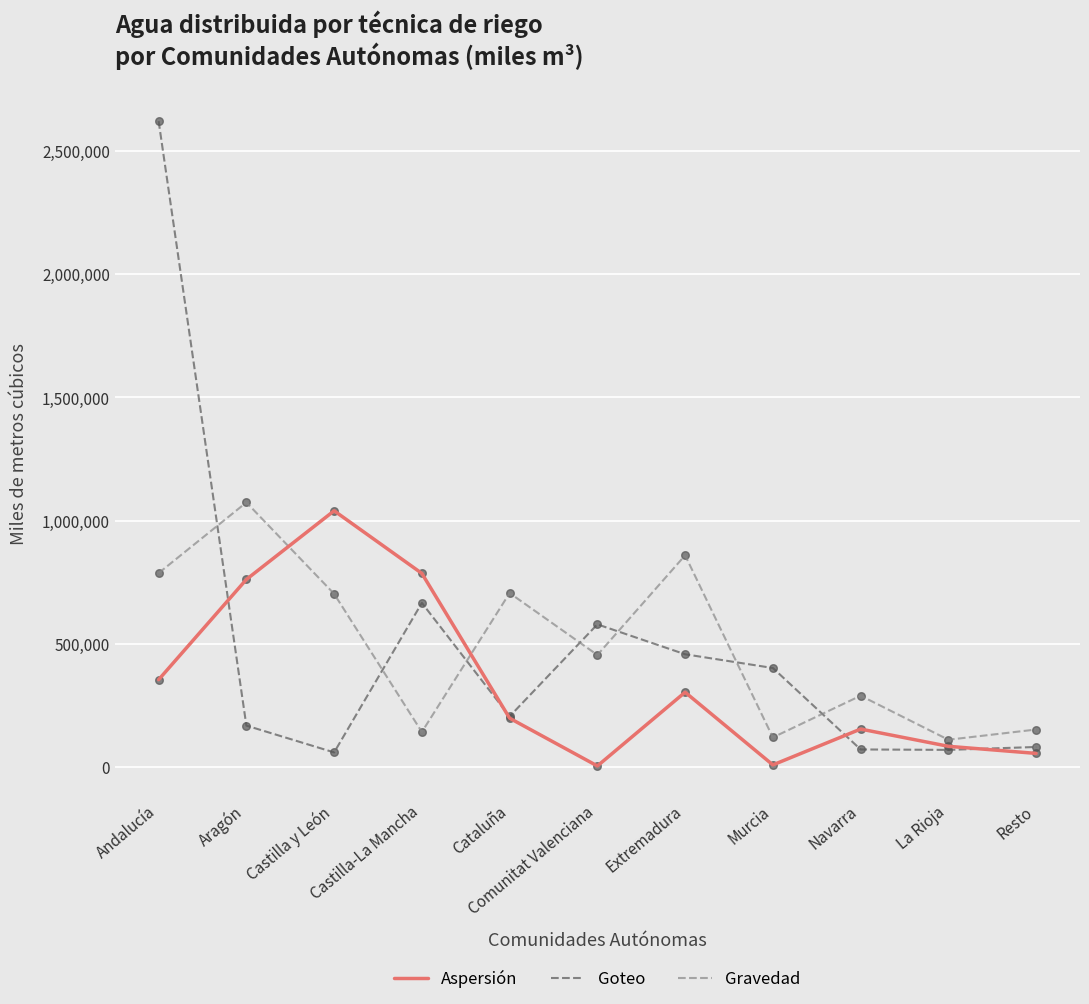

At how many categories does at least one series exceed 2248214?

1